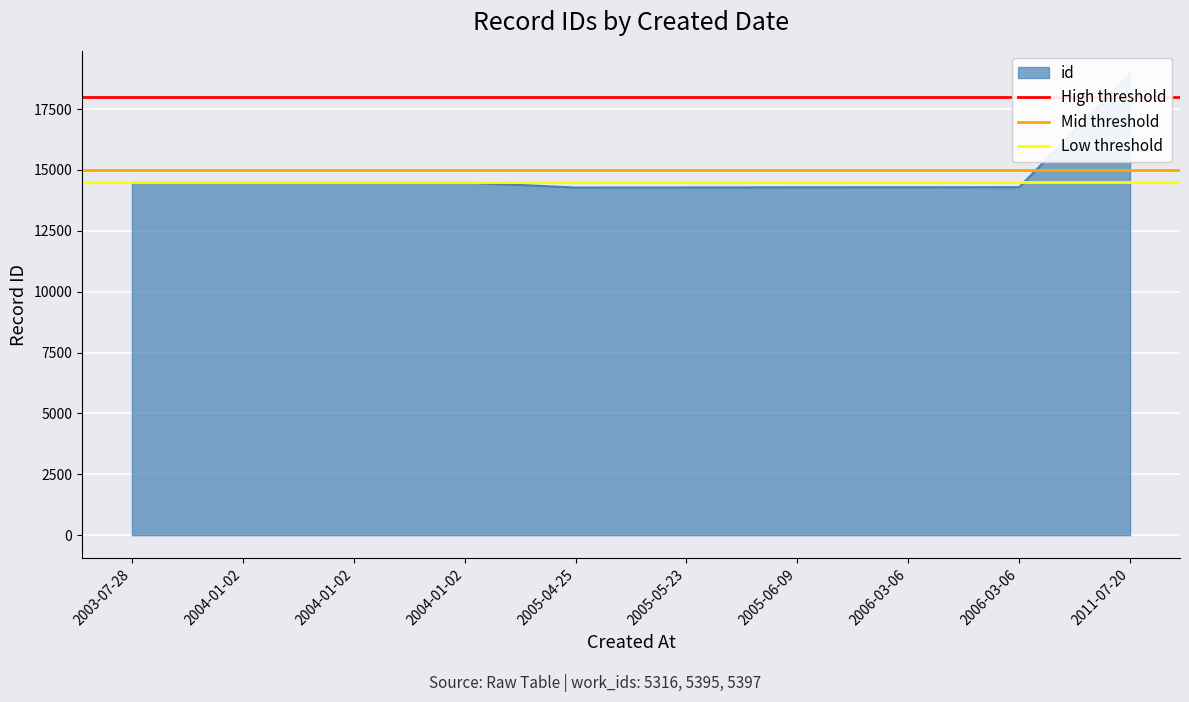

Is the value of Mid threshold at 2003-07-28 greater than the value of Low threshold at 2004-01-02?

Yes